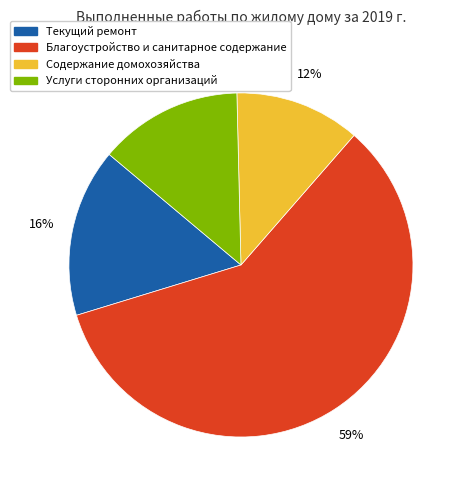

To the nearest percent, what portion does Услуги сторонних организаций represent?

14%